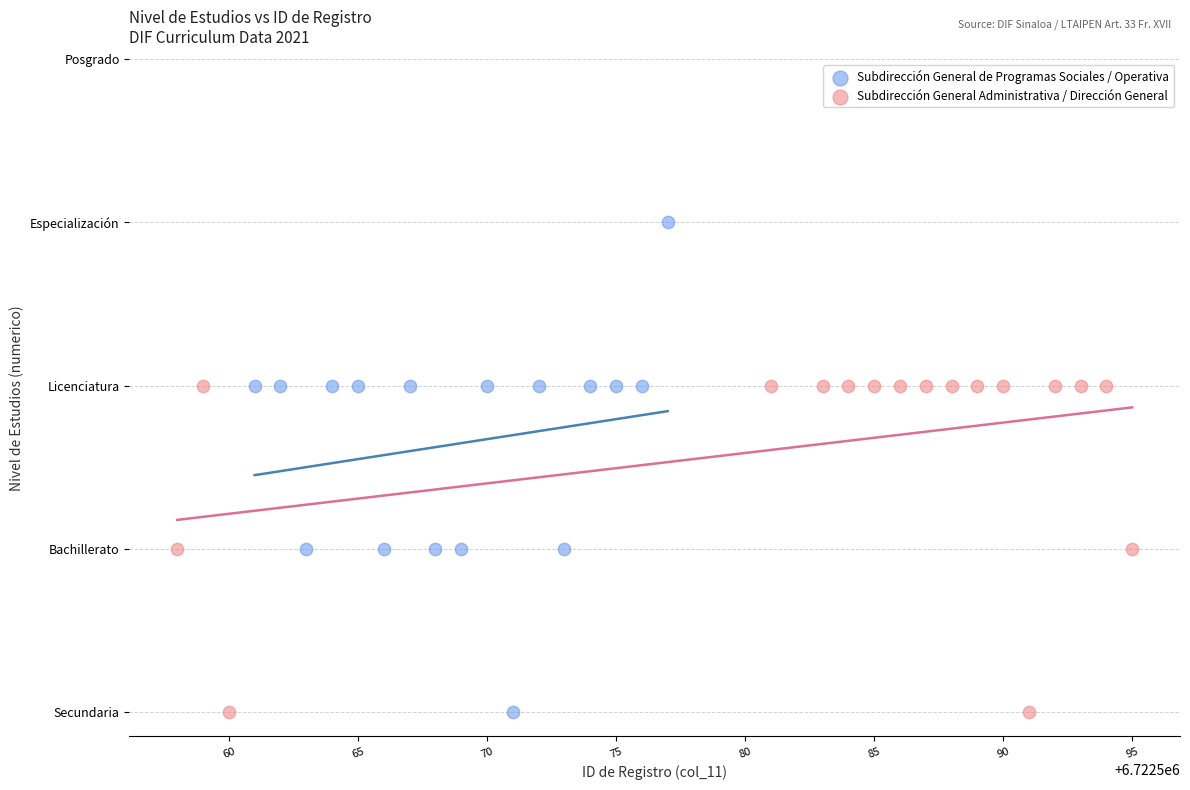

What are all the series names shown in the legend?

Subdirección General de Programas Sociales / Operativa, Subdirección General Administrativa / Dirección General